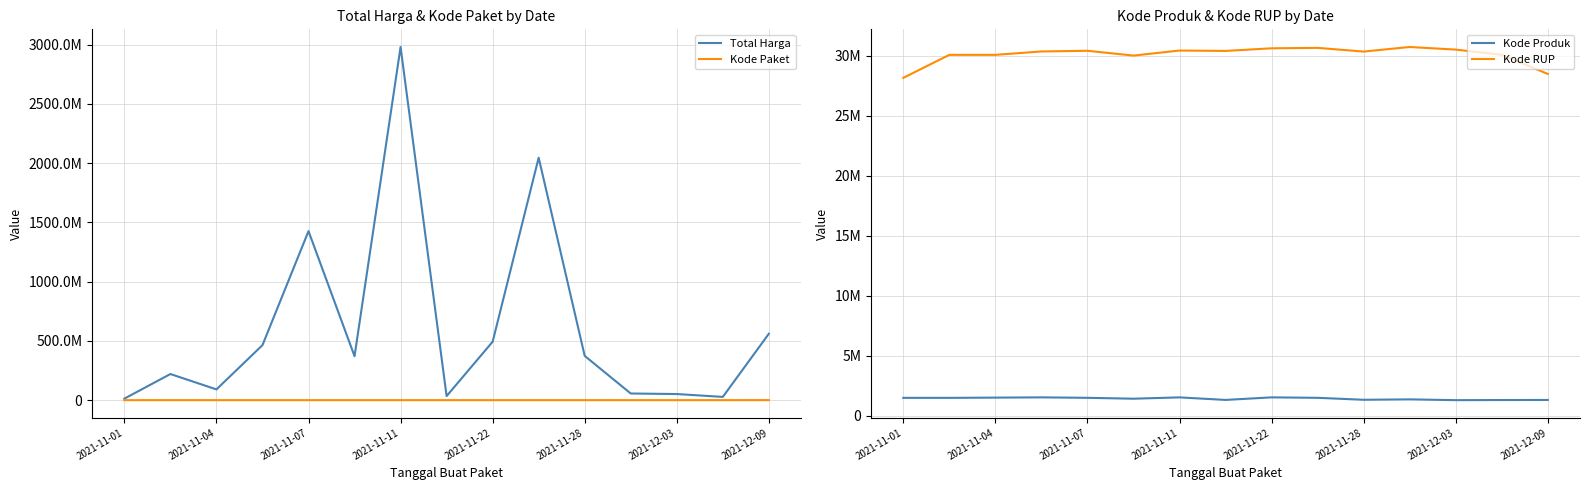

True or false: Kode Produk and Kode RUP cross at least once.

False